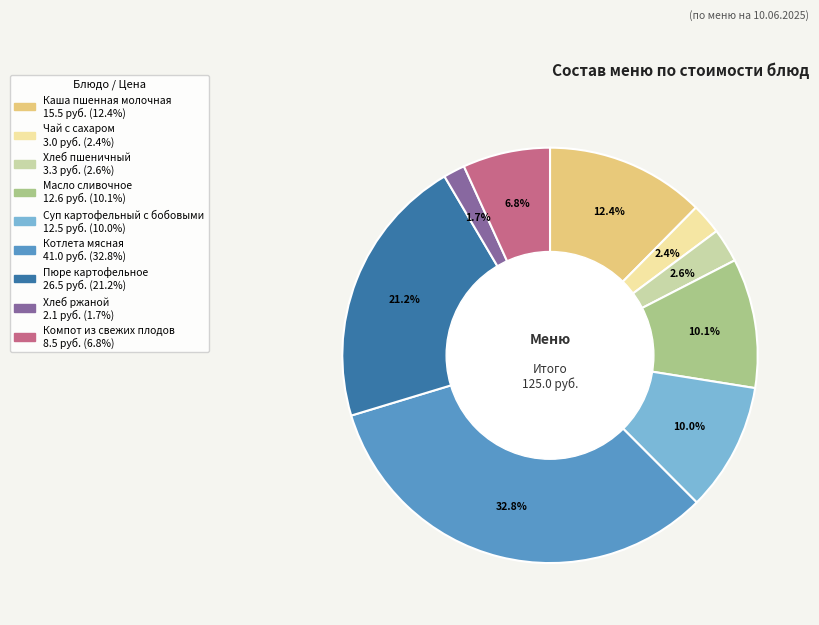

Which category has the biggest portion of the pie?

Котлета мясная